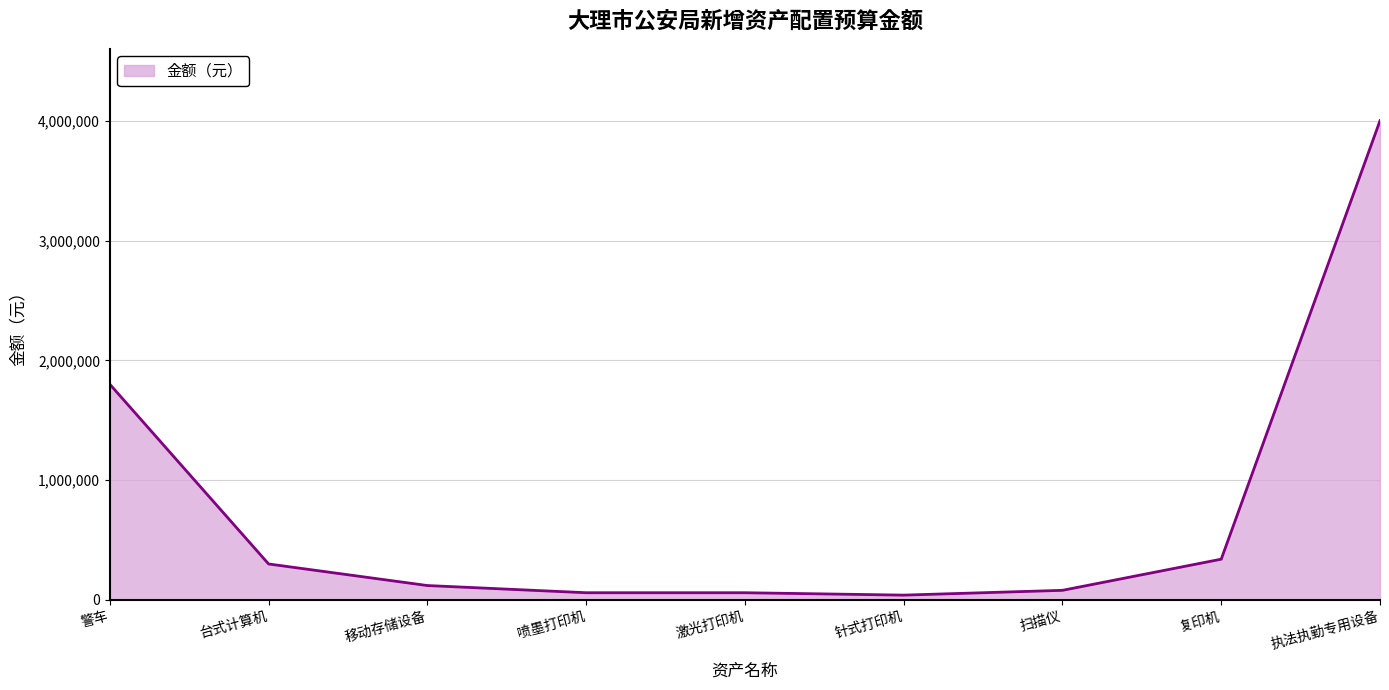

Which has a higher value, 复印机 or 警车?

警车